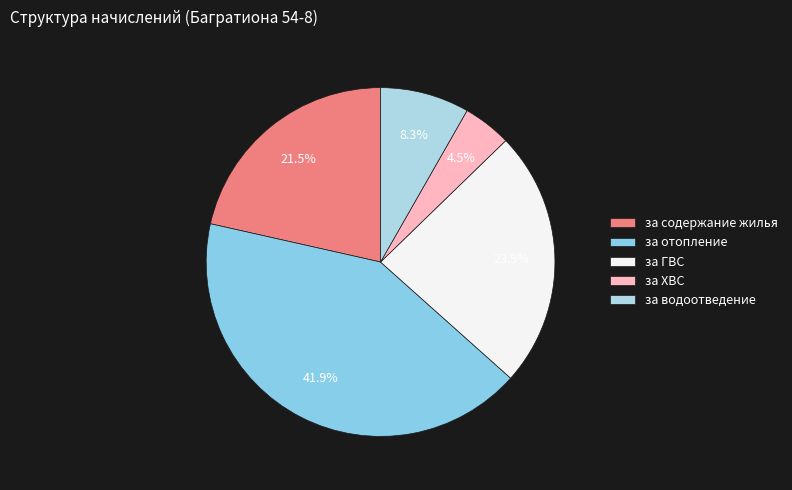

What is the smallest slice in the pie chart?

за ХВС